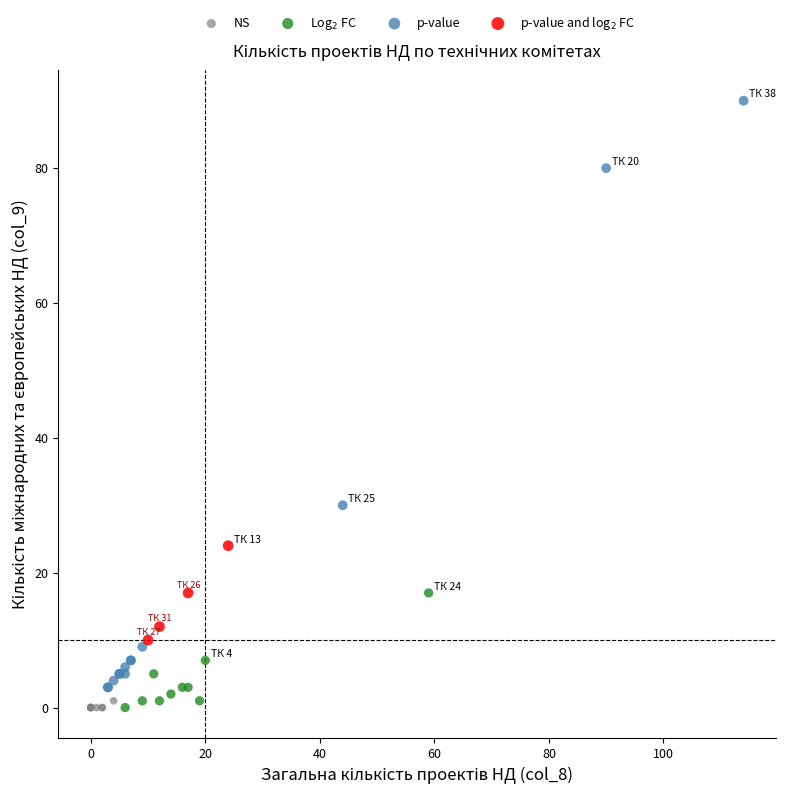

Which series has the widest spread of Y values?

p-value